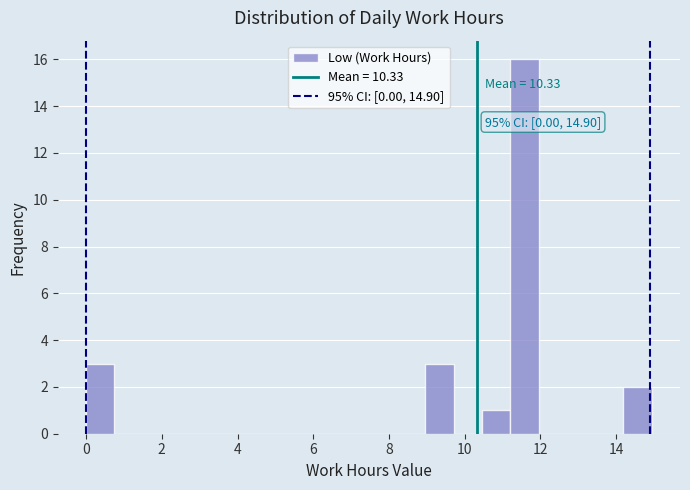

Around what value on the x-axis is the tallest bar? Give the approximate position of its centre, as read against the axis.

11.6